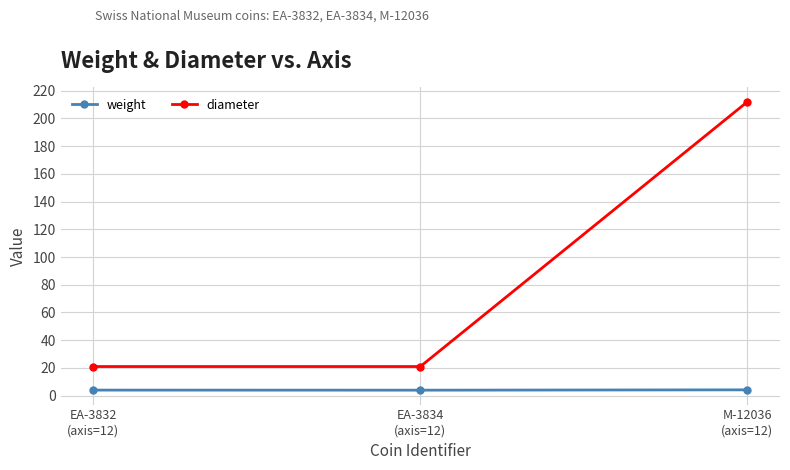

How many distinct data groups are displayed?

2